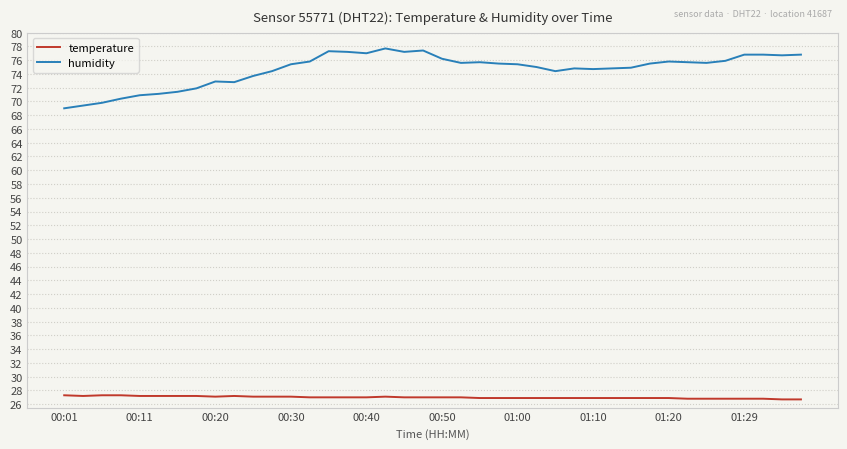

List the series in order of their peak value, highest first.

humidity, temperature